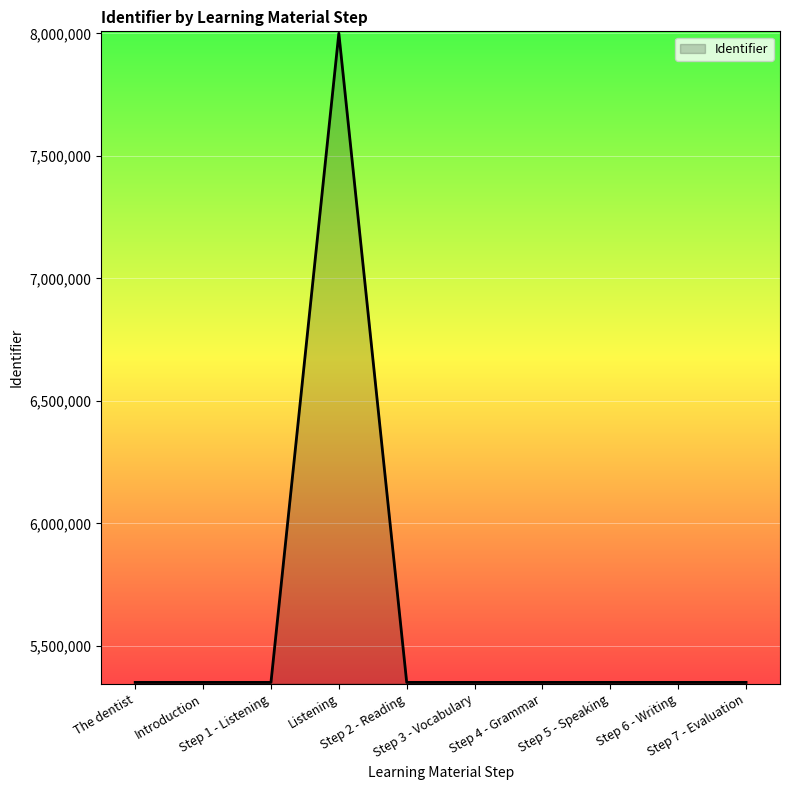

How many lines are shown in the chart?

1